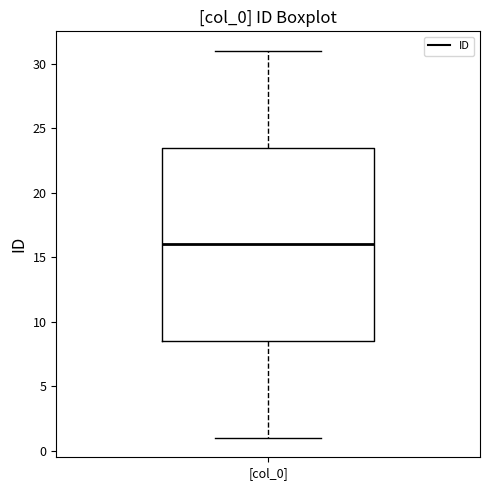

Where does the median line of the box for [col_0] sit on the y-axis? The values are not printed on the chart, so give them approximately, as read against the axis.

16.0